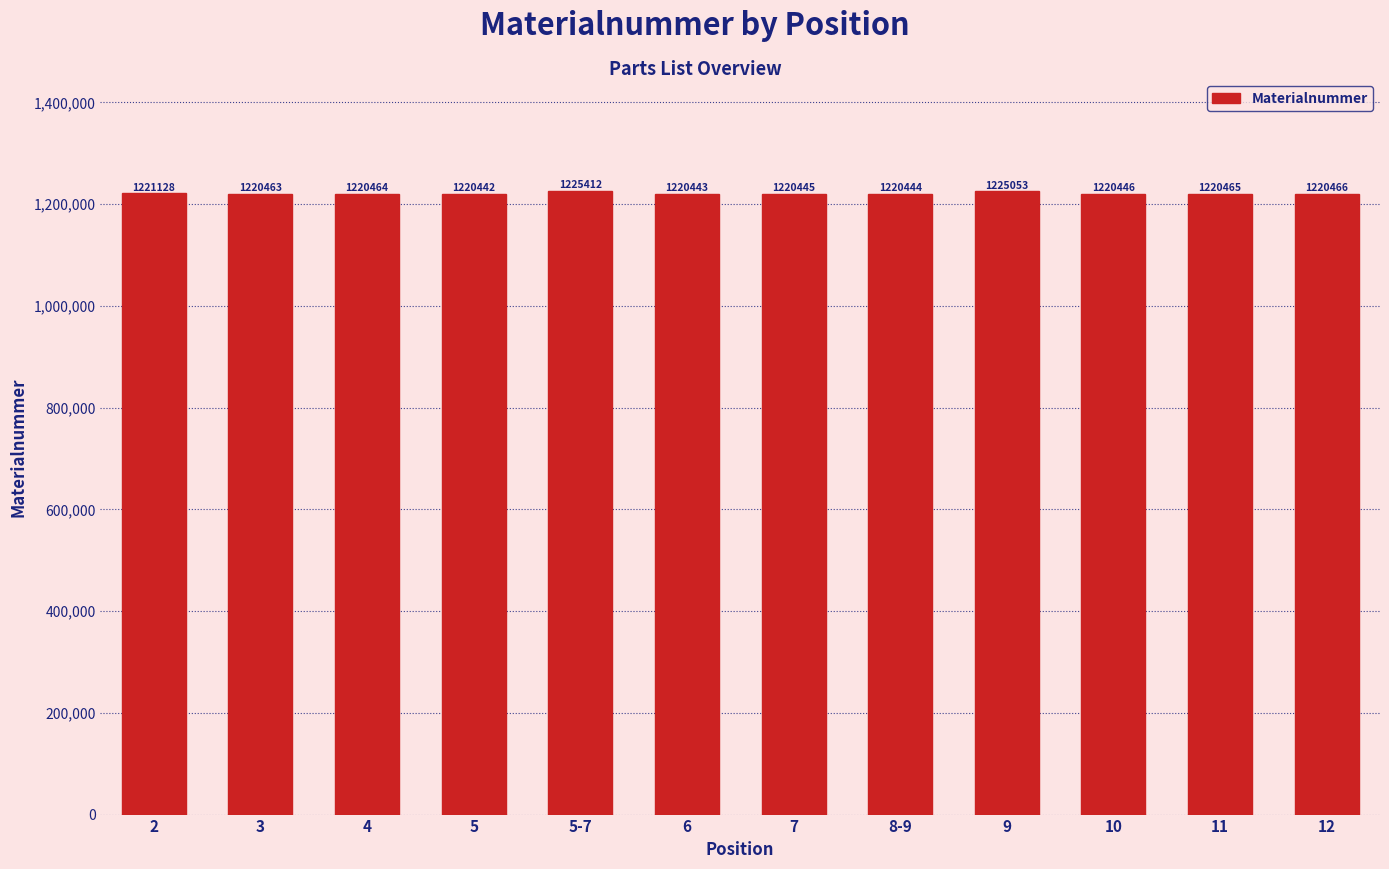

List the labels in order of value, smallest first.

5, 6, 8-9, 7, 10, 3, 4, 11, 12, 2, 9, 5-7